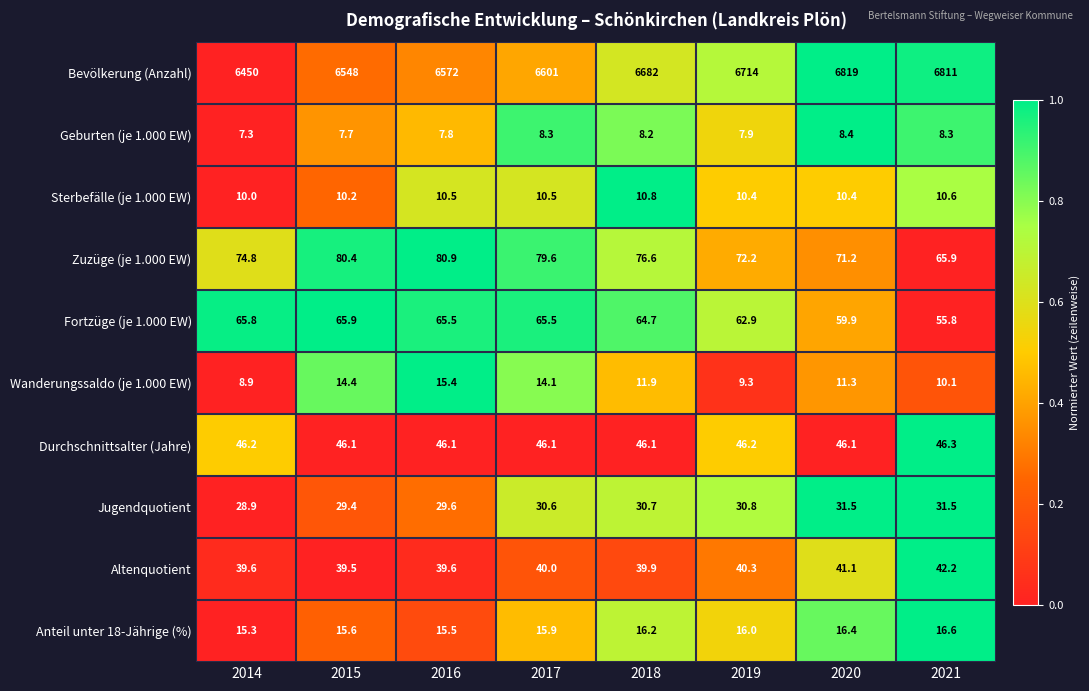

What is the maximum value for Geburten (je 1.000 EW)?

8.4